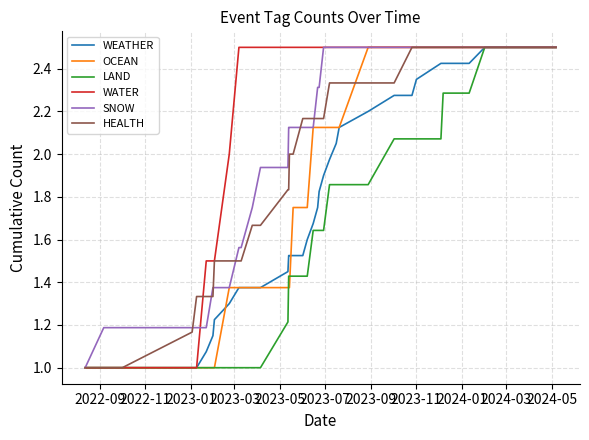

What is the value of the WATER point at the 28th from the left?

2.5